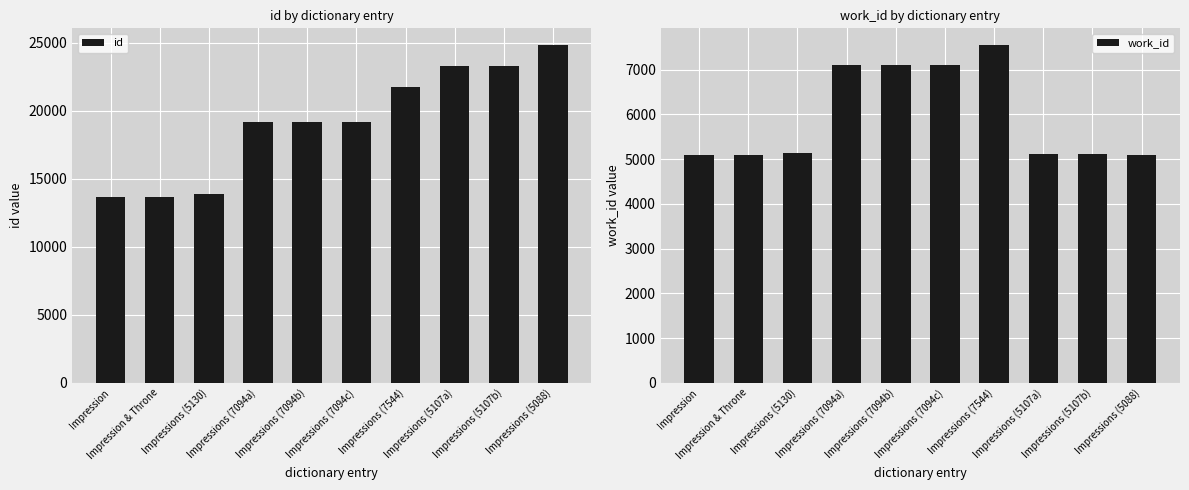

How many categories are shown in the chart?

10